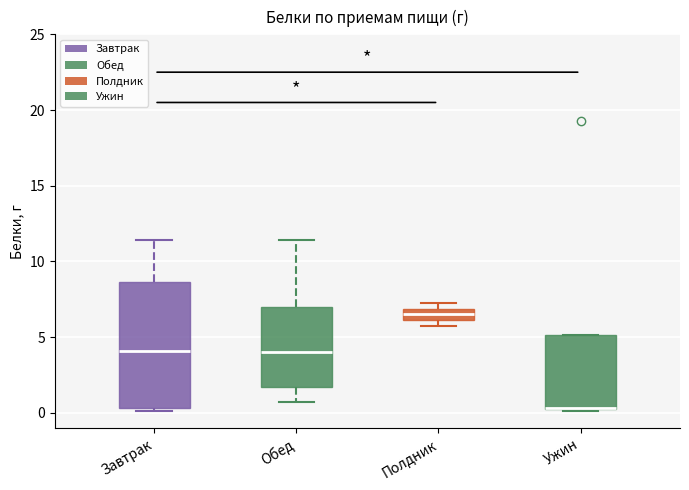

Comparing the boxes themselves (not the whiskers), which one is the tallest?

Завтрак